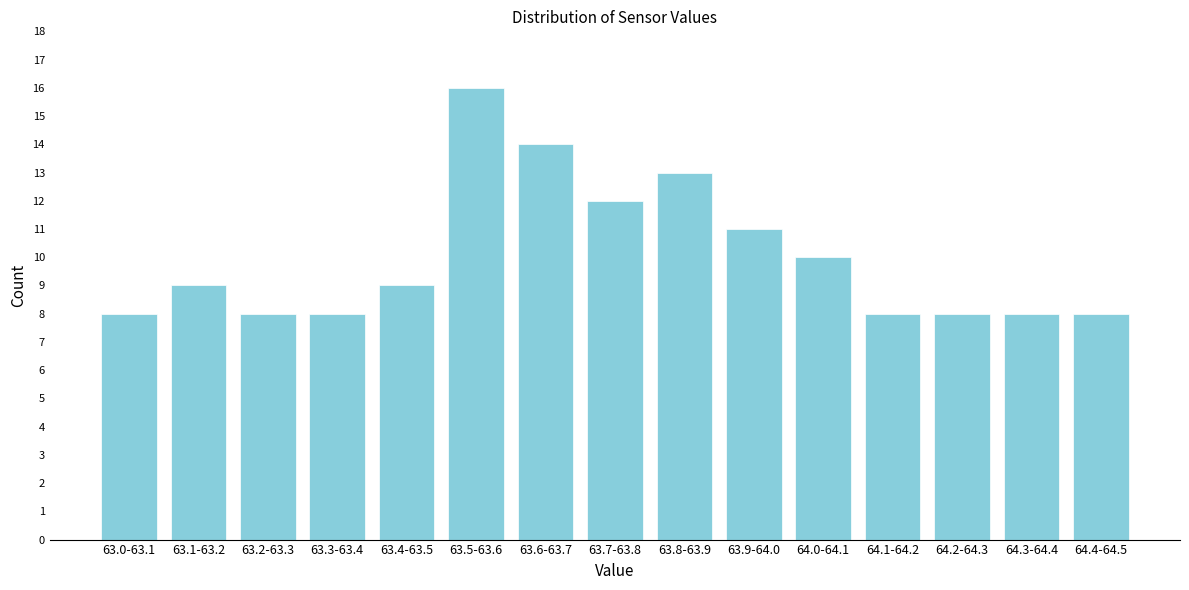

Reading left to right, transcribe all the data shown in this chart.

8	9	8	8	9	16	14	12	13	11	10	8	8	8	8